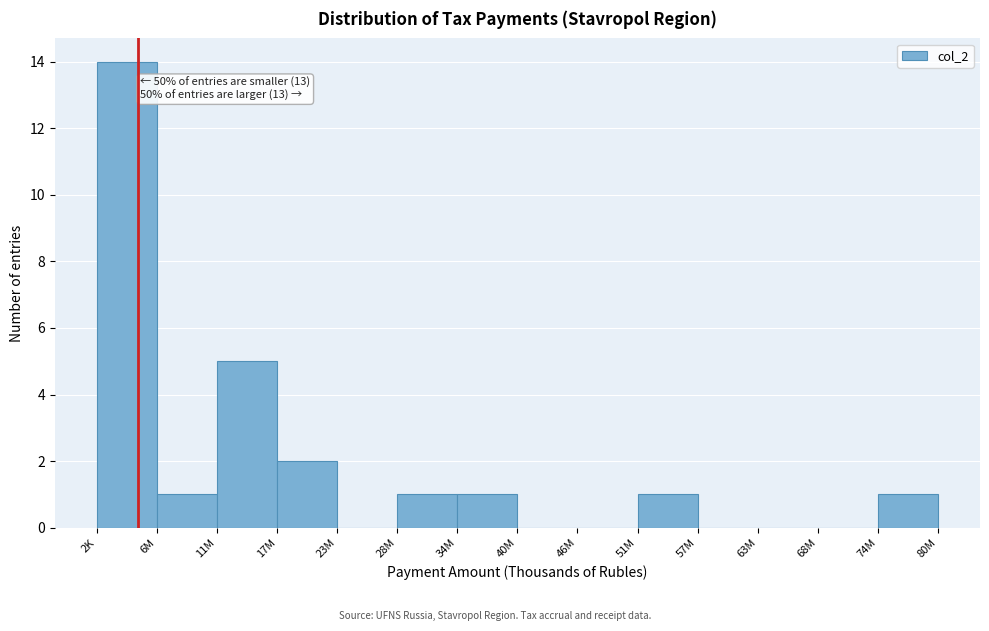

Reading right to left, list all the values displayed in this chart.

74M=1	68M=0	63M=0	57M=0	51M=1	46M=0	40M=0	34M=1	28M=1	23M=0	17M=2	11M=5	6M=1	2K=14